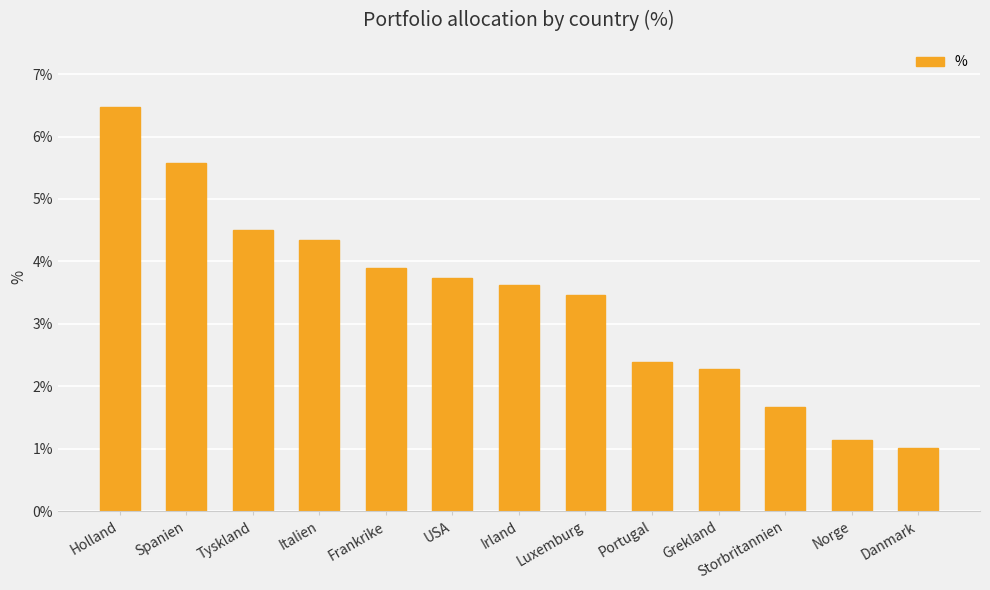

What position from the left is Italien?

4